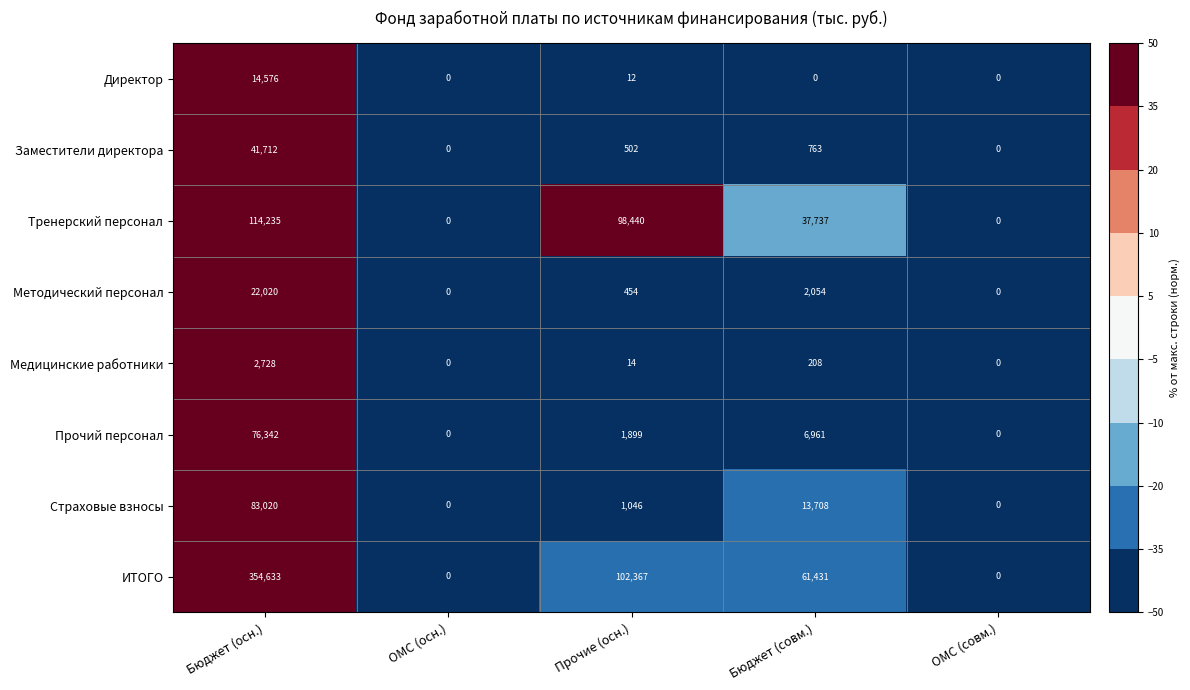

What is the difference between the Медицинские работники values at Прочие (осн.) and ОМС (совм.)?

14